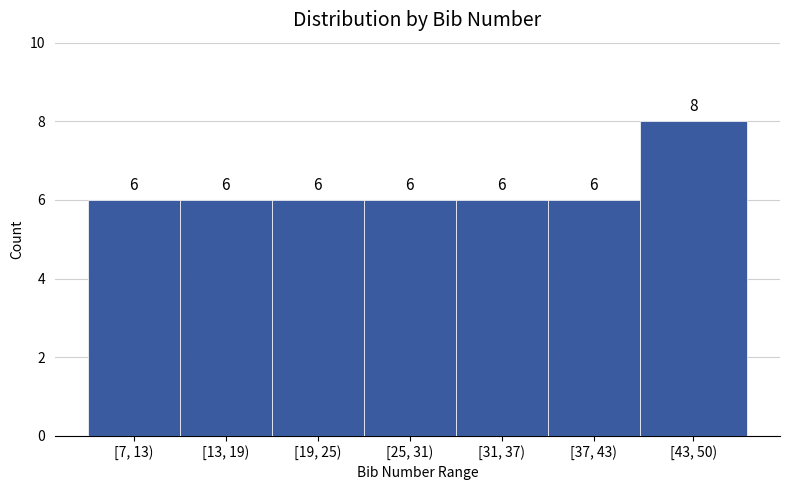

Reading left to right, transcribe all the data shown in this chart.

6	6	6	6	6	6	8